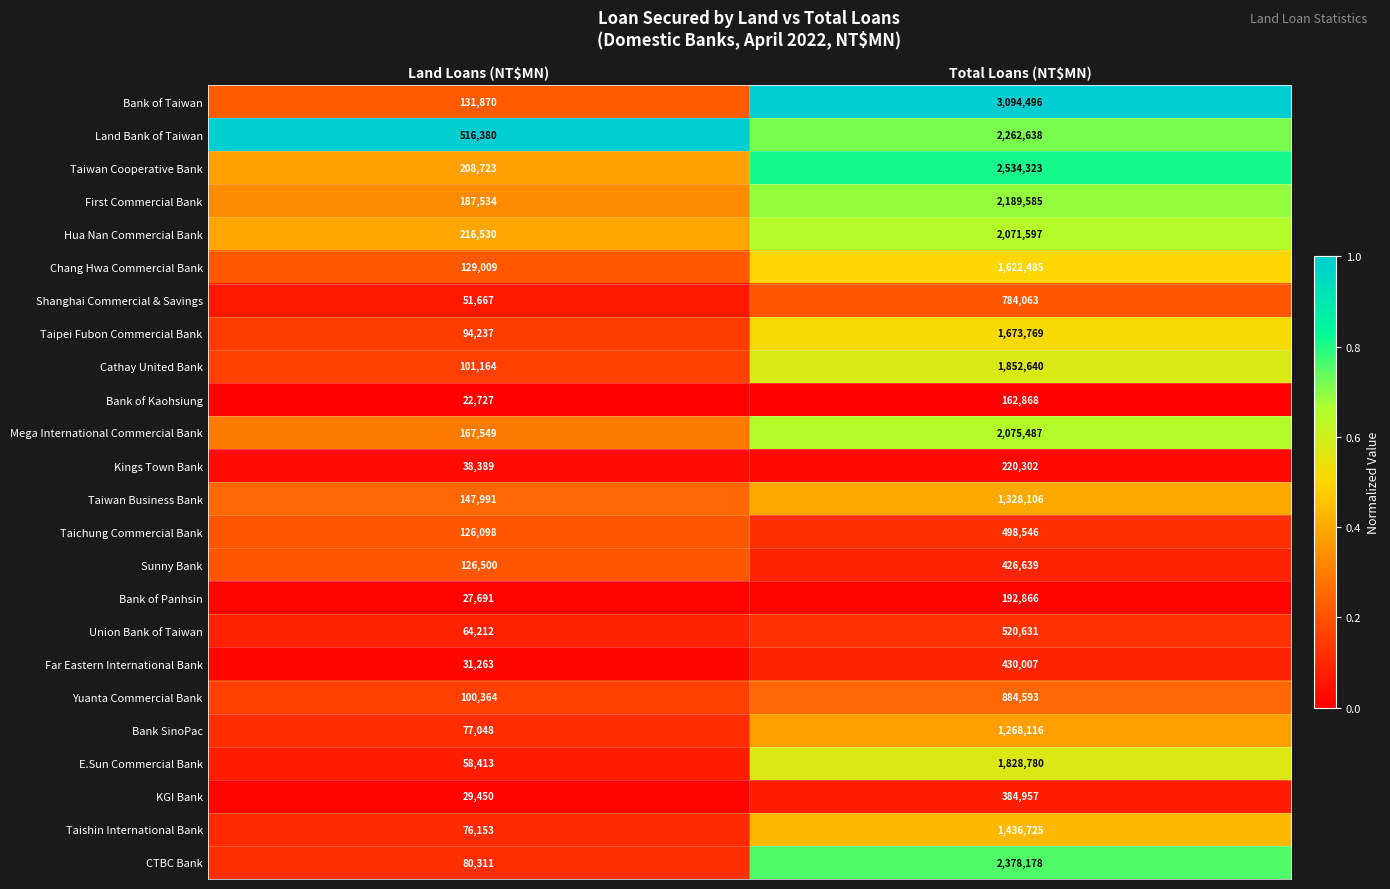

The Bank of Taiwan series shows 5018290 at Total Loans (NT$MN). True or false?

False